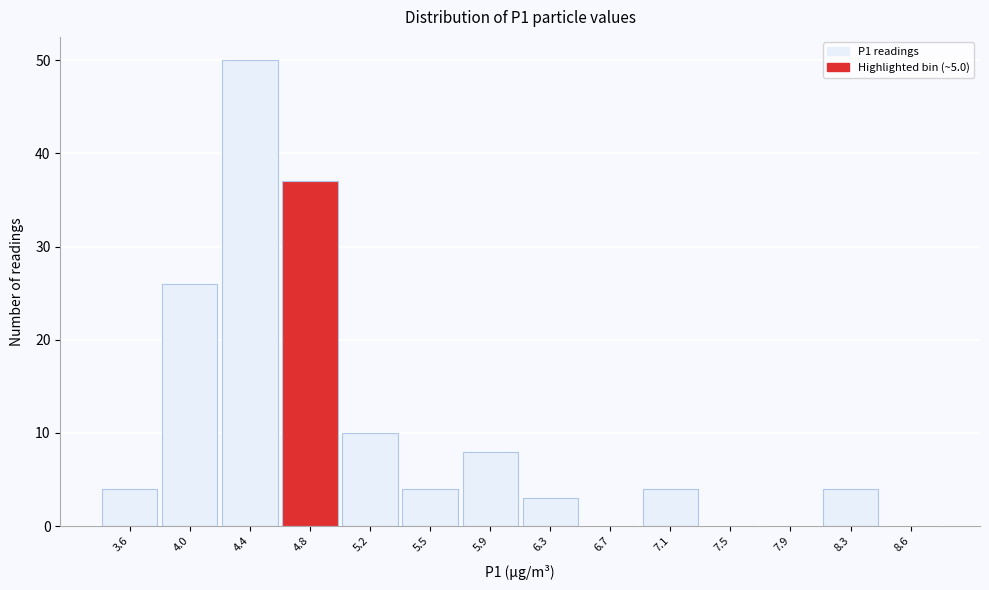

Reading right to left, list all the values displayed in this chart.

8.6=0	8.3=4	7.9=0	7.5=0	7.1=4	6.7=0	6.3=3	5.9=8	5.5=4	5.2=10	4.8=37	4.4=50	4.0=26	3.6=4